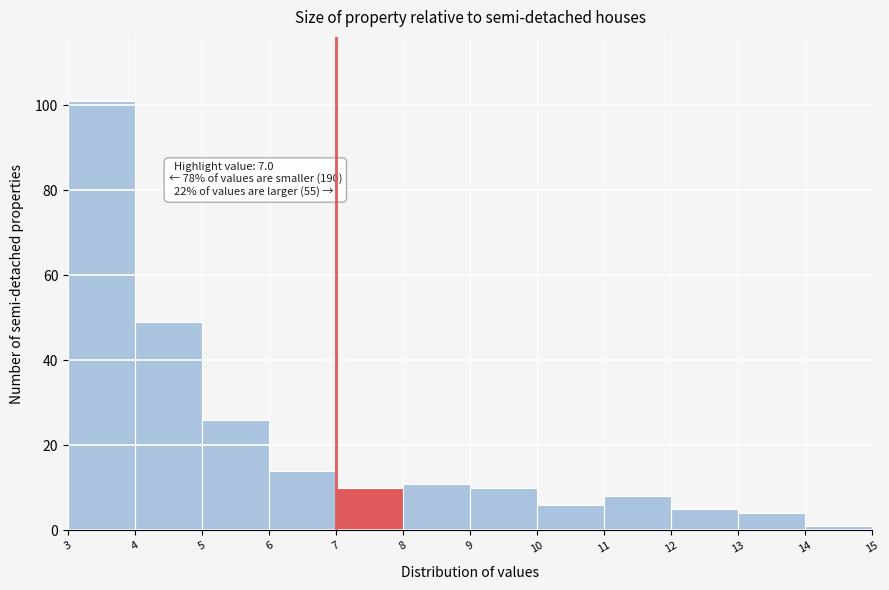

Which range on the x-axis has the tallest bar?

3 to 4